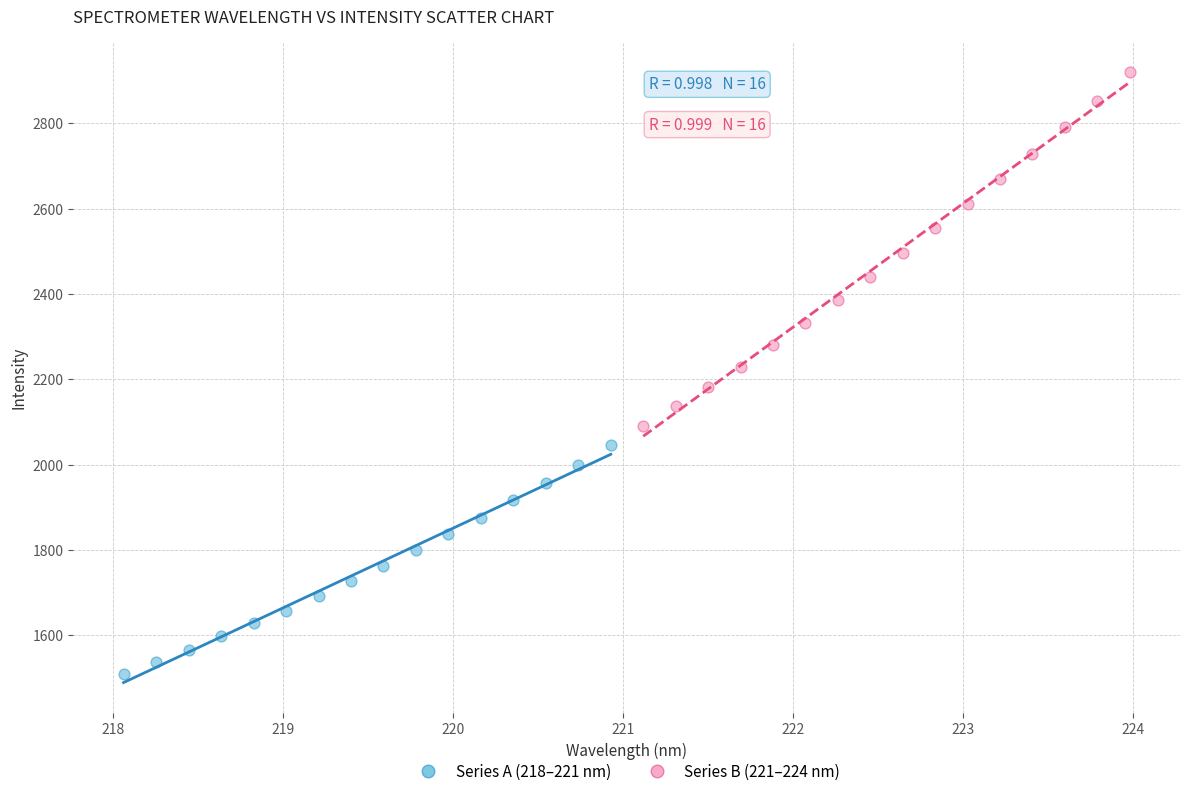

Which series contains the highest Y value?

Series B (221–224 nm)